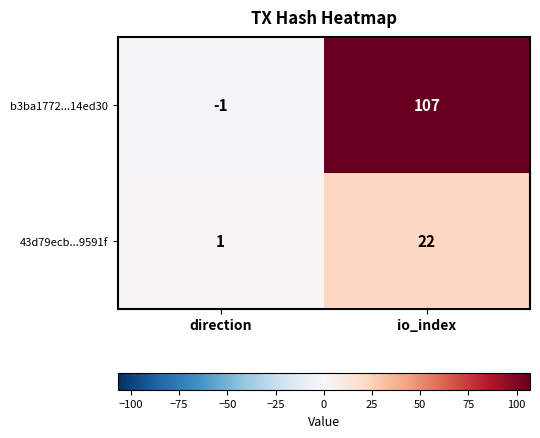

Which category has the lowest value in the b3ba1772...14ed30 series?

direction